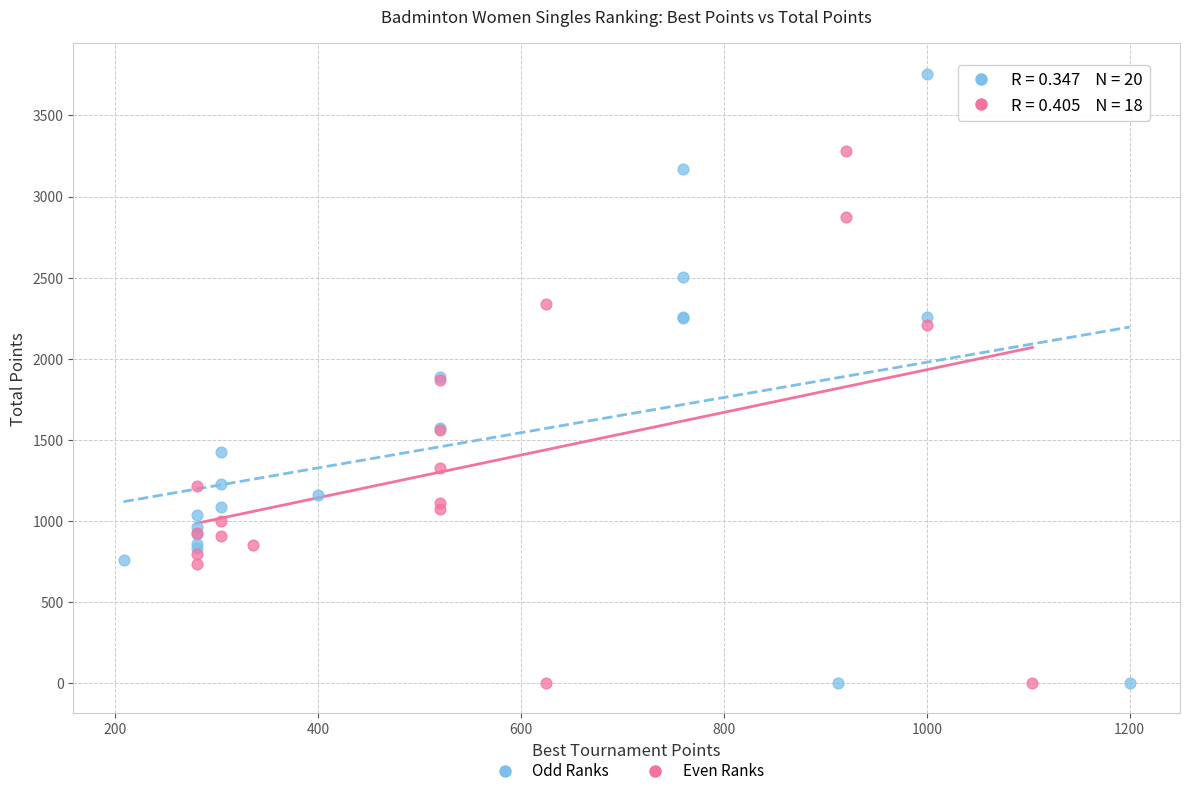

Which series has the largest Y range (max minus min)?

Odd Ranks